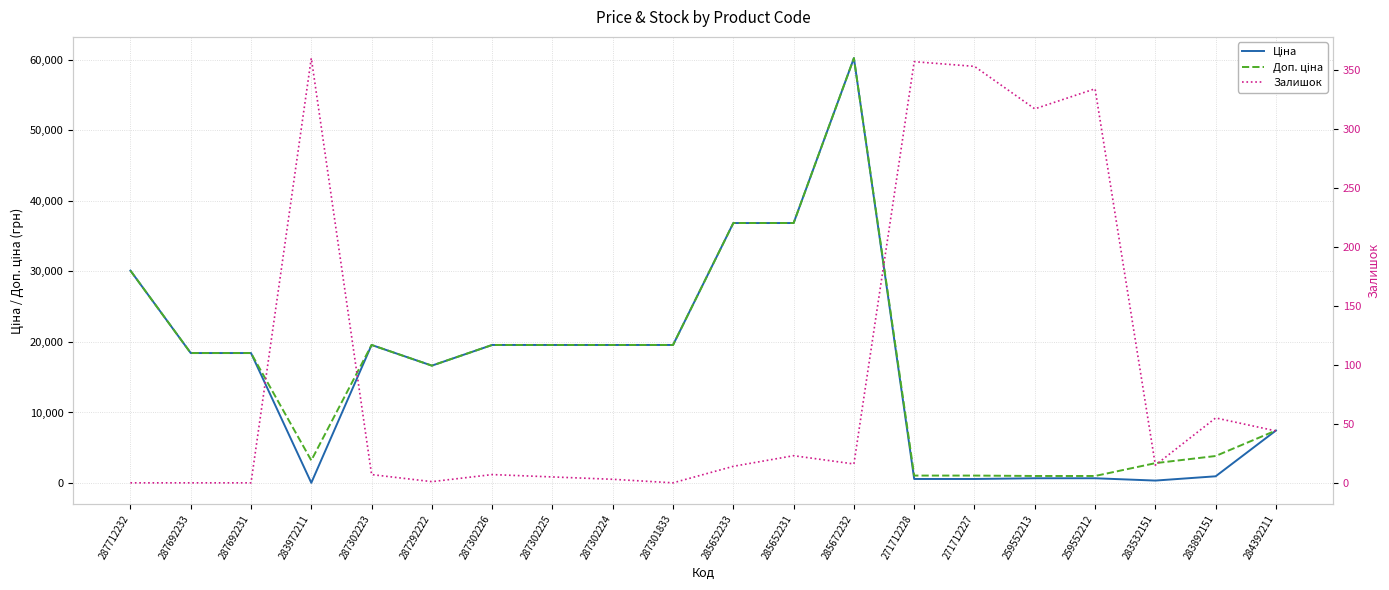

Rank the series by their maximum value, from lowest to highest.

Залишок, Ціна, Доп. ціна